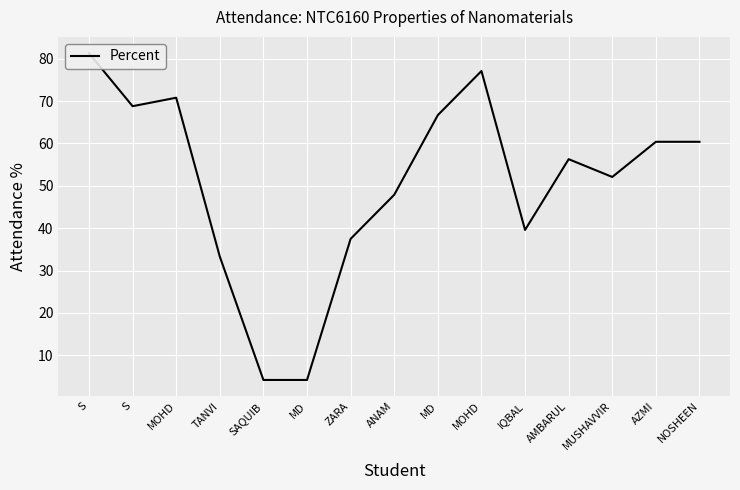

How many points are higher than both their immediate neighbors (excluding endpoints)?

3